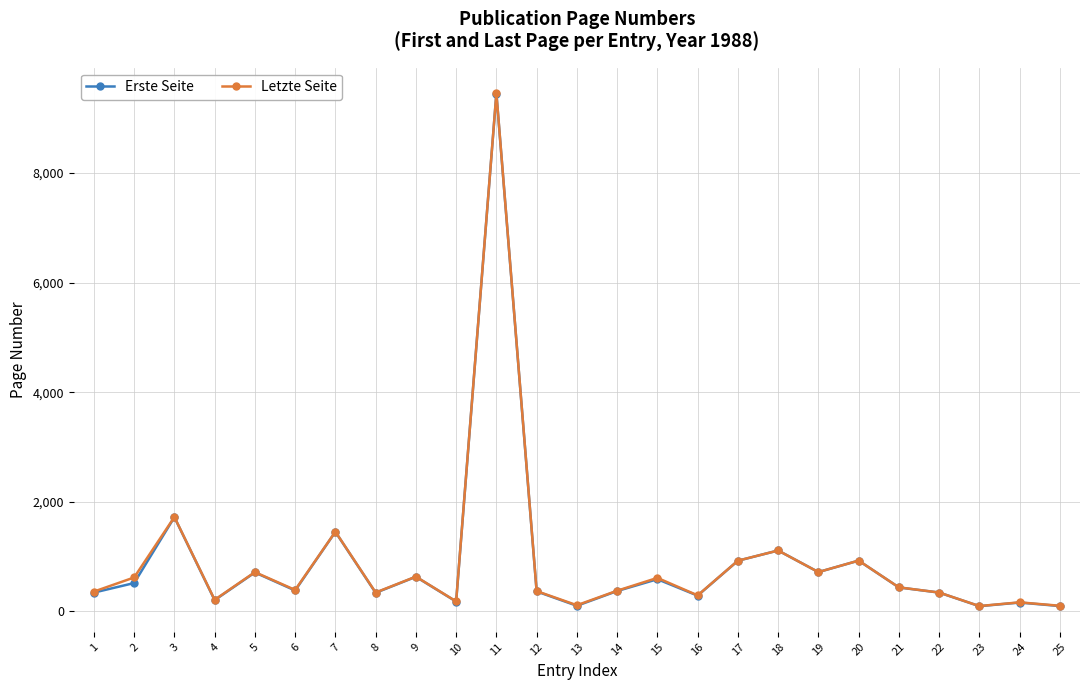

How many lines are shown in the chart?

2